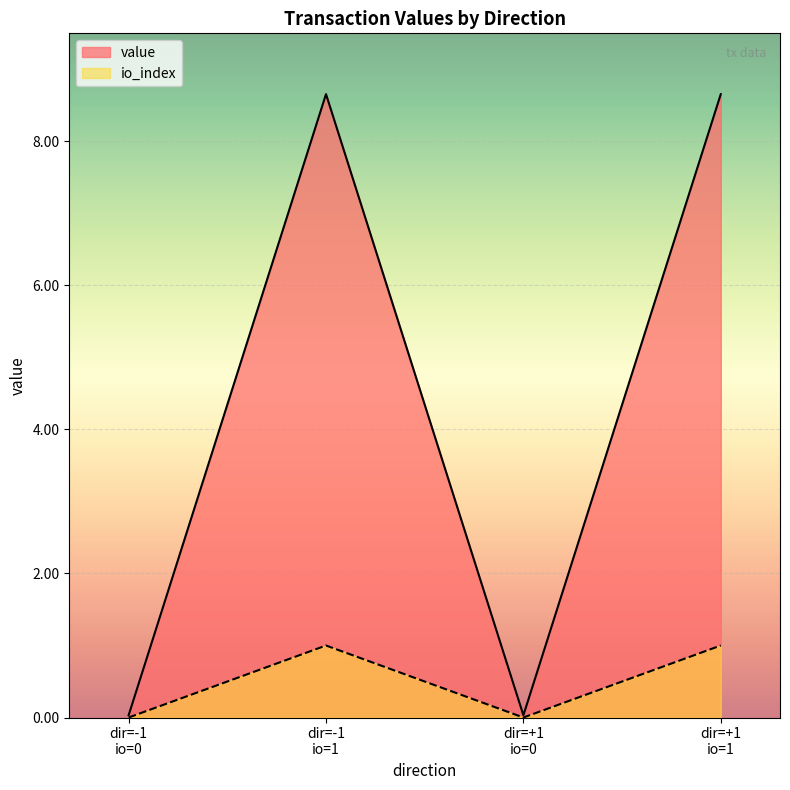

True or false: value has more than 1 points higher than both neighbors.

False